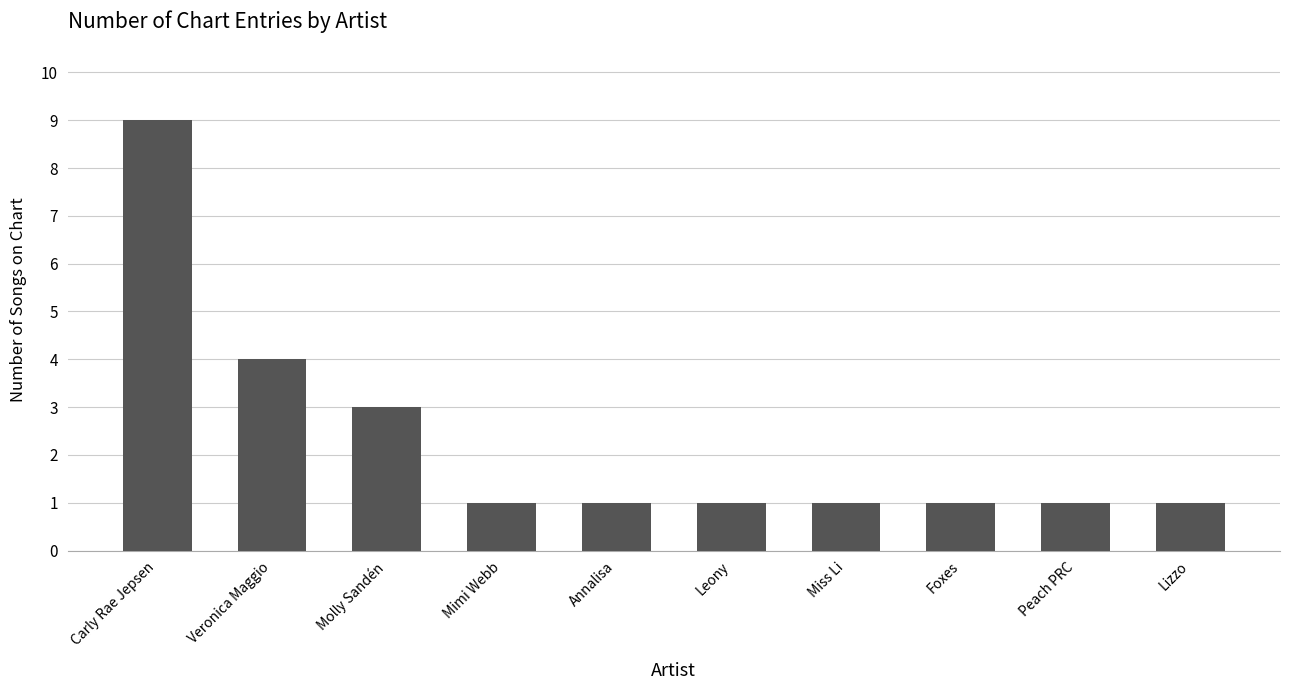

True or false: the data shows 9 at Carly Rae Jepsen.

True